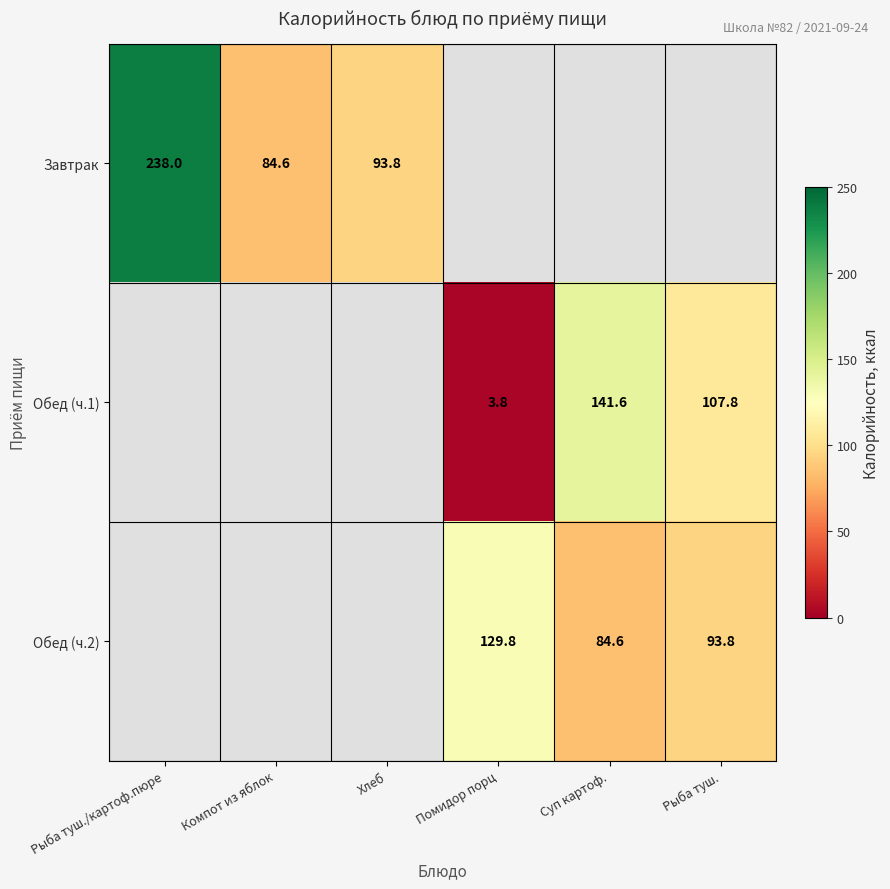

How many series are shown in this chart?

3